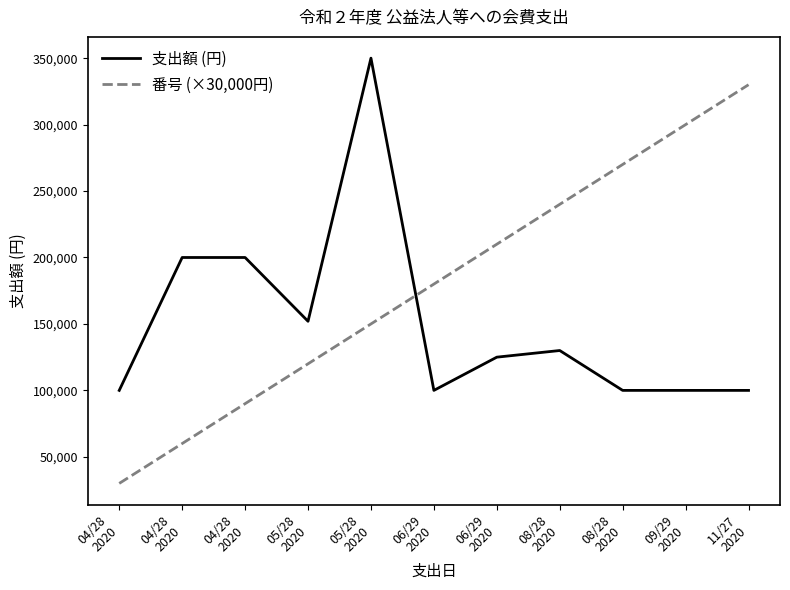

What is the smallest value displayed?

30000